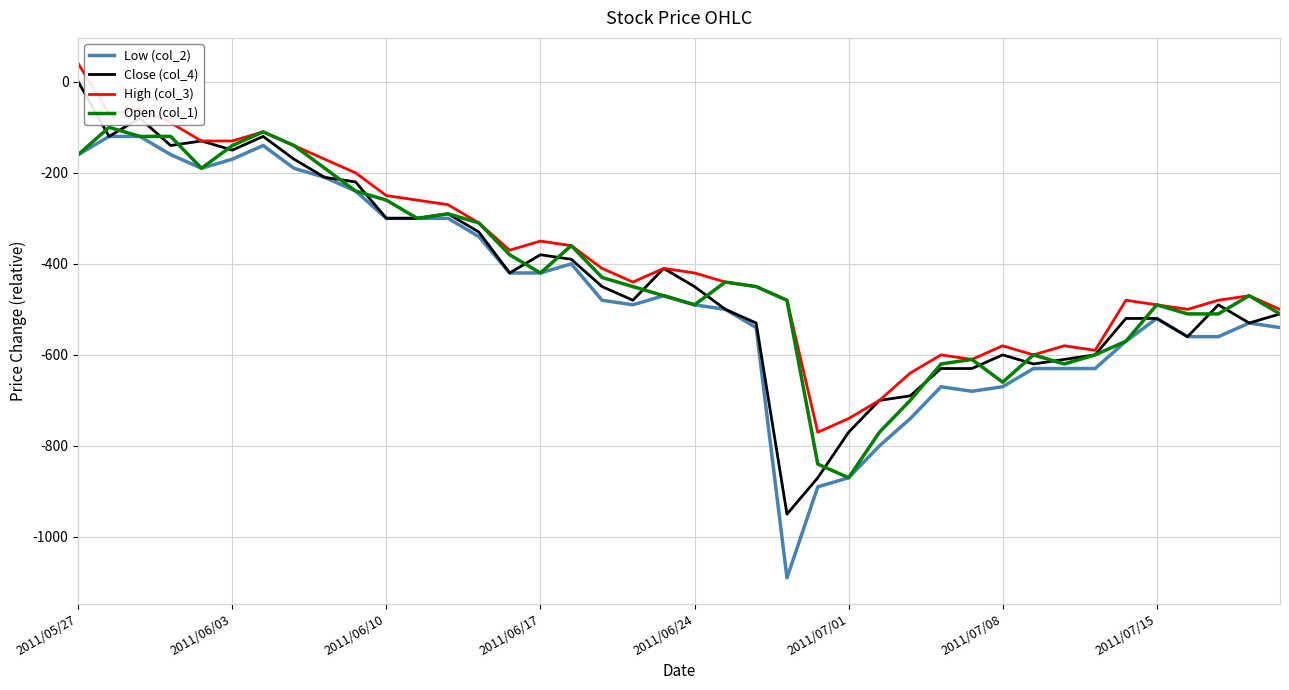

What is the greatest value displayed?

40